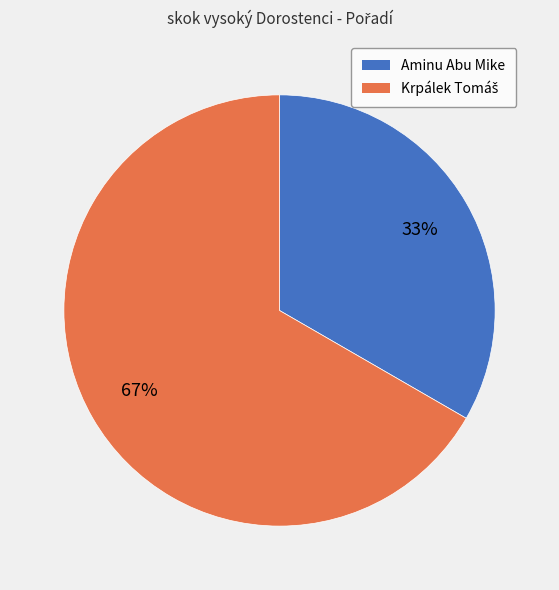

The Aminu Abu Mike slice represents 33% of the pie. True or false?

True